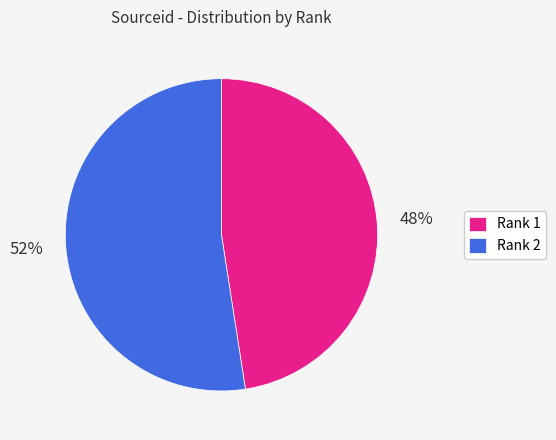

To the nearest percent, what percentage of the pie is Rank 2?

52%